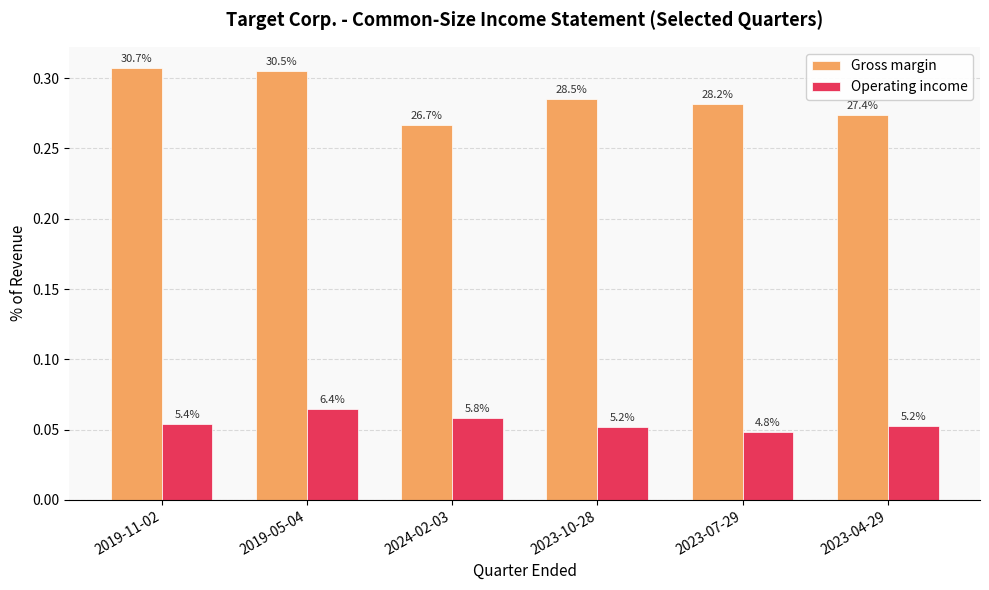

What are all the series names shown in the legend?

Gross margin, Operating income